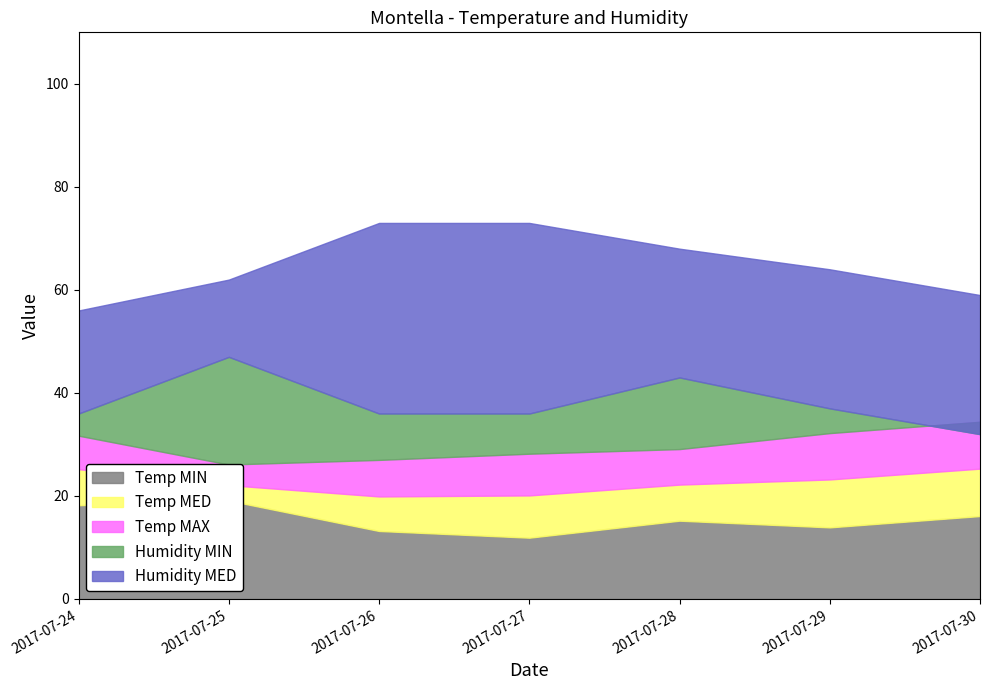

What is the difference between the second highest and minimum values in the Humidity MIN series?

11.0